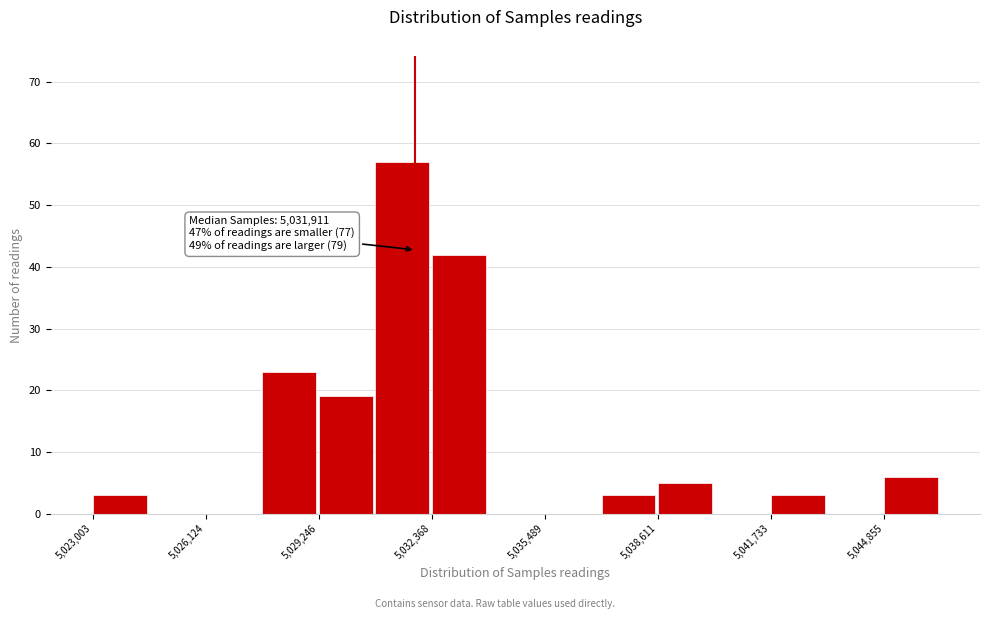

Around what value on the x-axis is the tallest bar? Give the approximate position of its centre, as read against the axis.

5031500